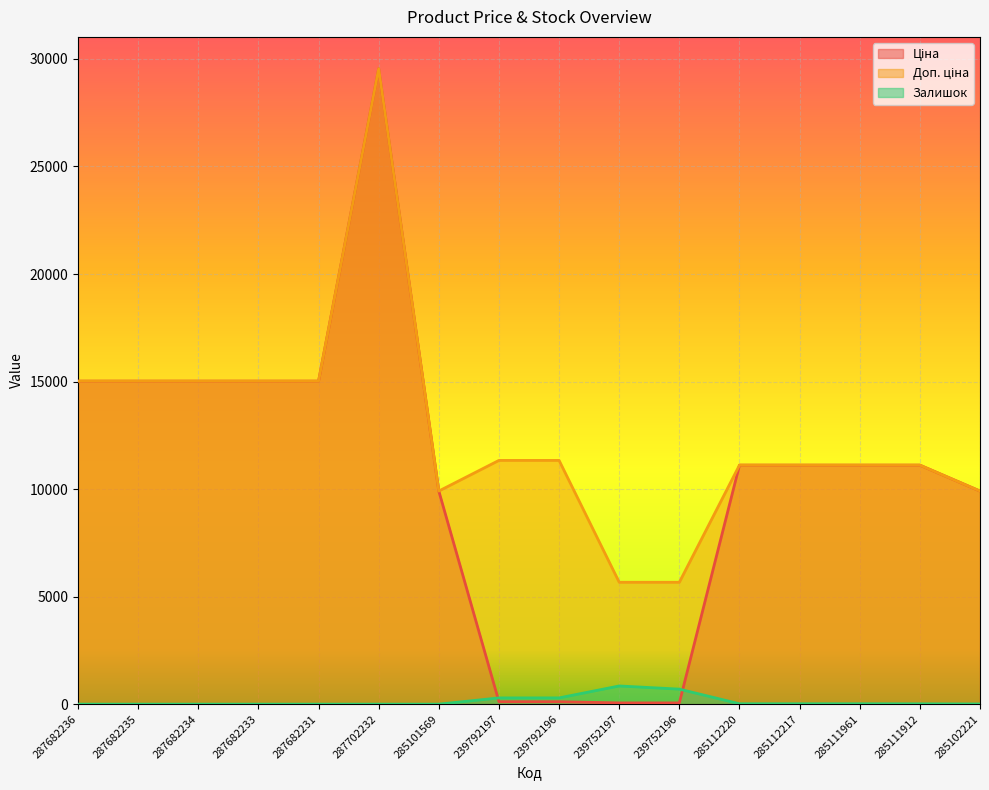

Read the Доп. ціна value at 287682231.

15019.2